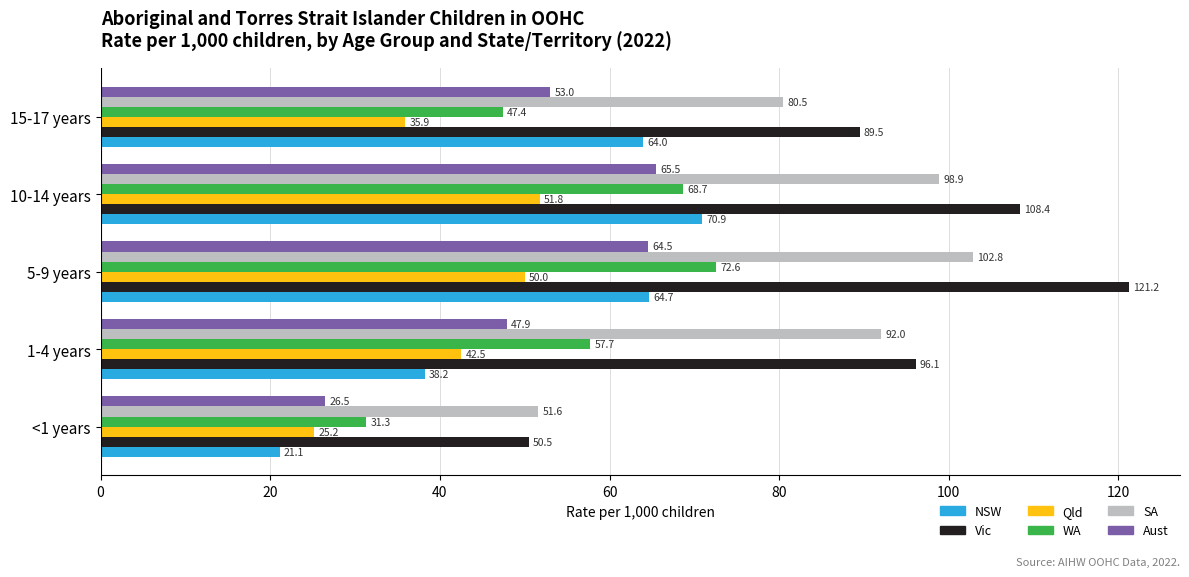

Which series has the largest total across all categories?

Vic